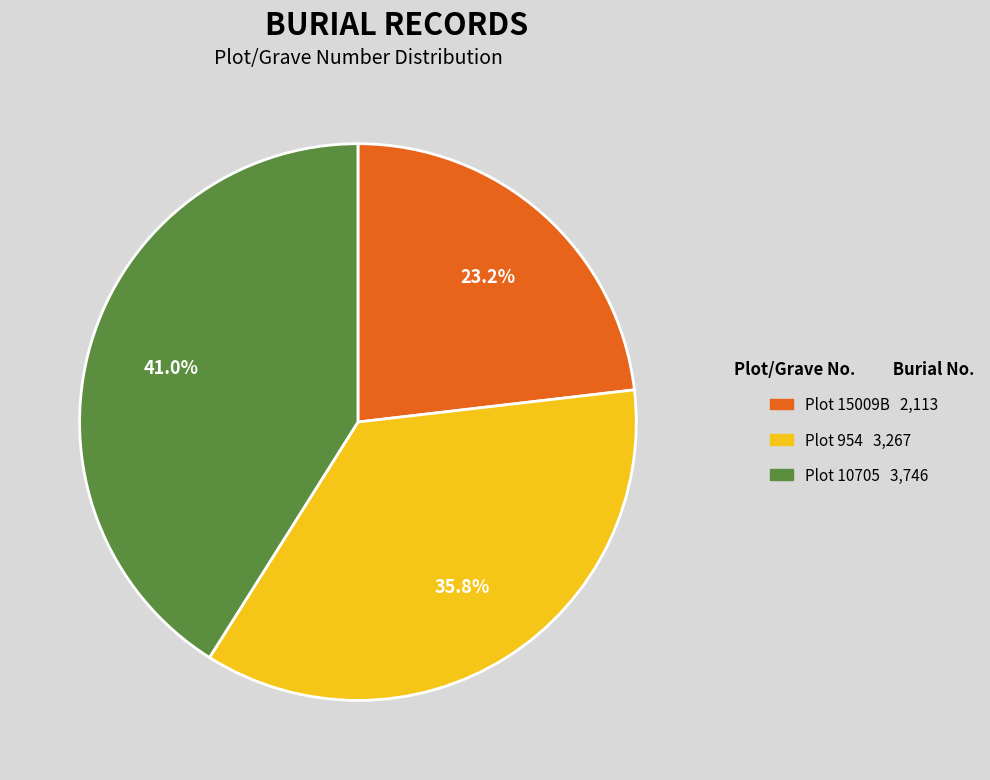

Is there any slice that represents more than half of the pie?

No